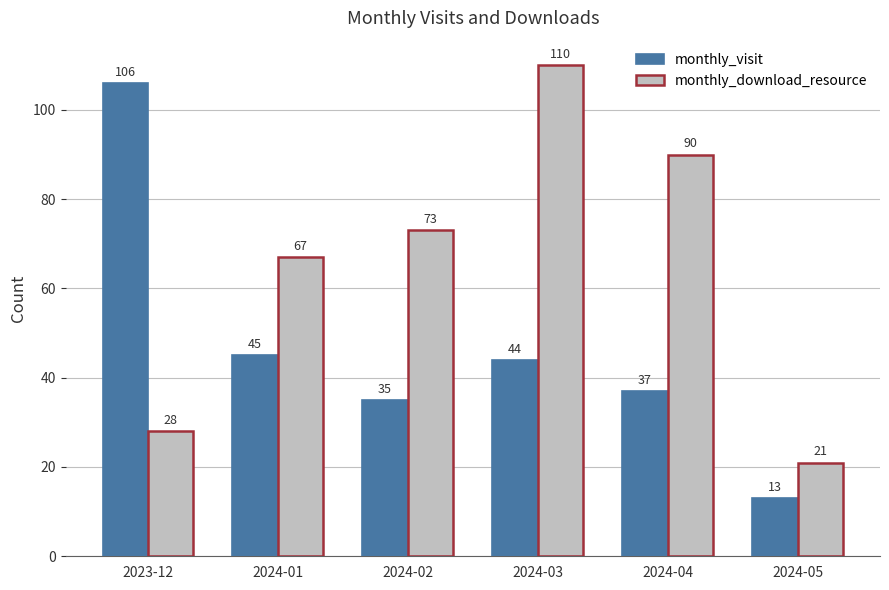

List the series in order of their peak value, highest first.

monthly_download_resource, monthly_visit